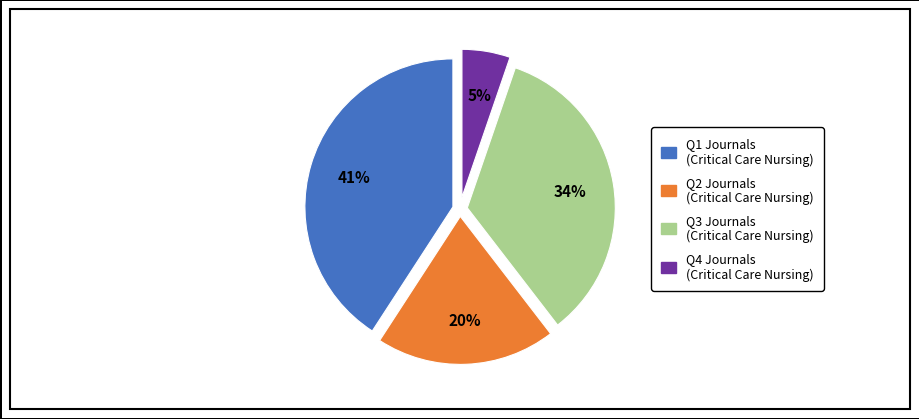

To the nearest percent, what is the average slice percentage?

25%